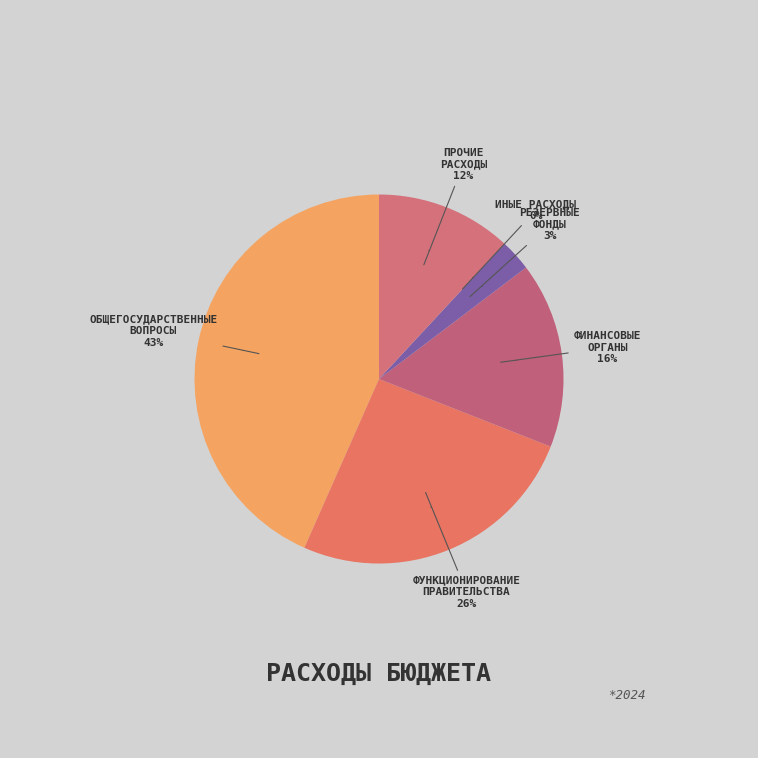

The Функционирование Правительства slice represents 15% of the pie. True or false?

False